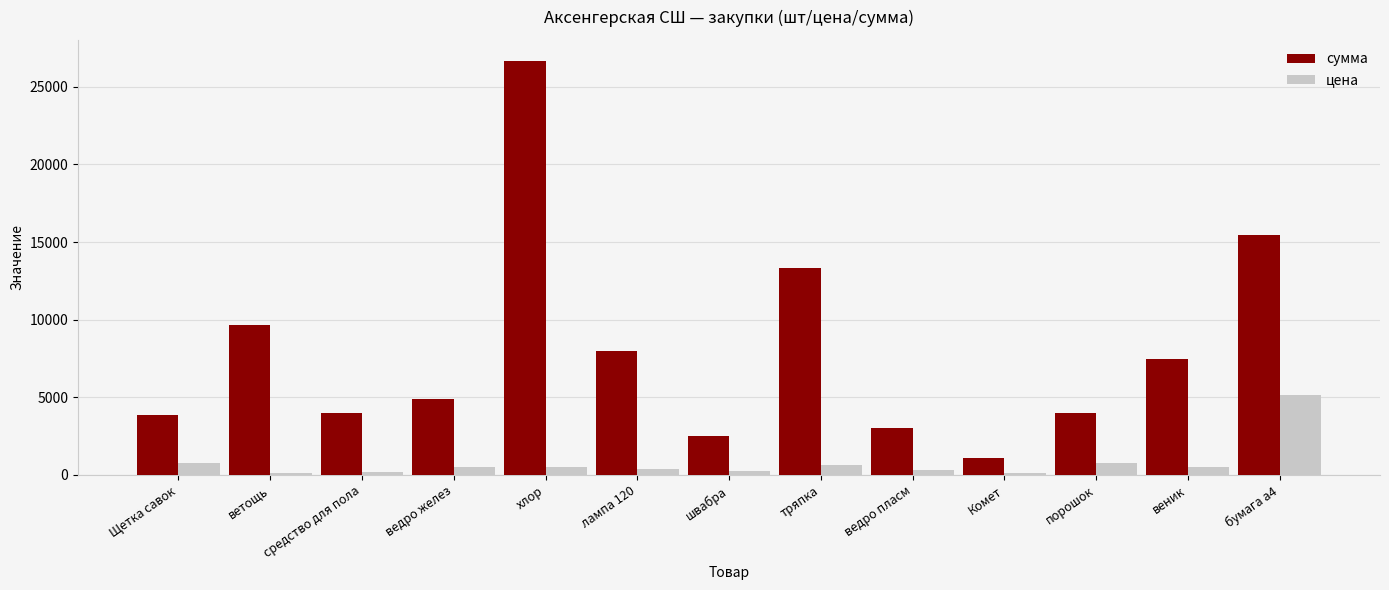

At which category is the sum across all series the highest?

хлор